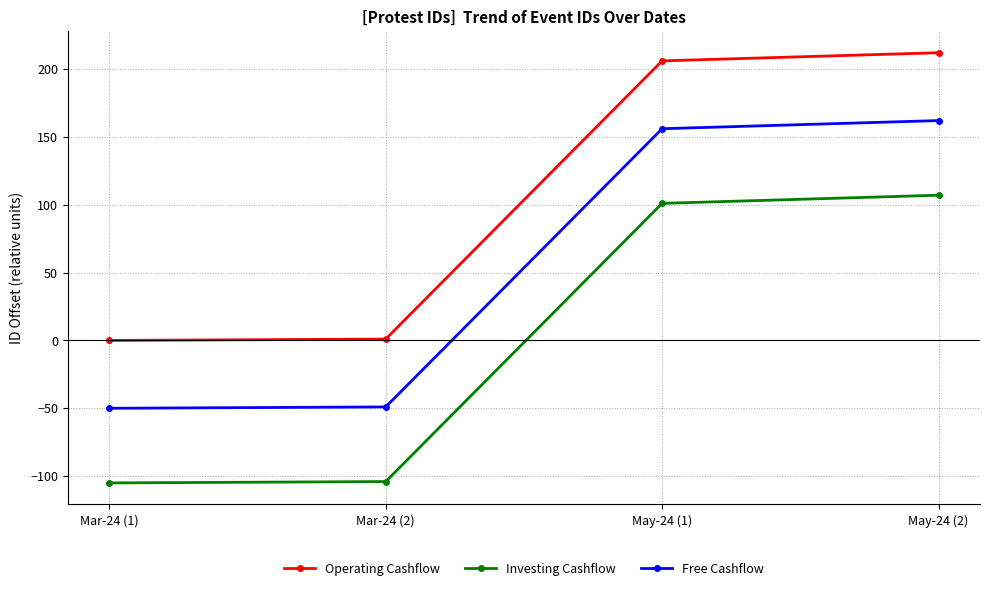

What is the minimum value for Free Cashflow?

-50